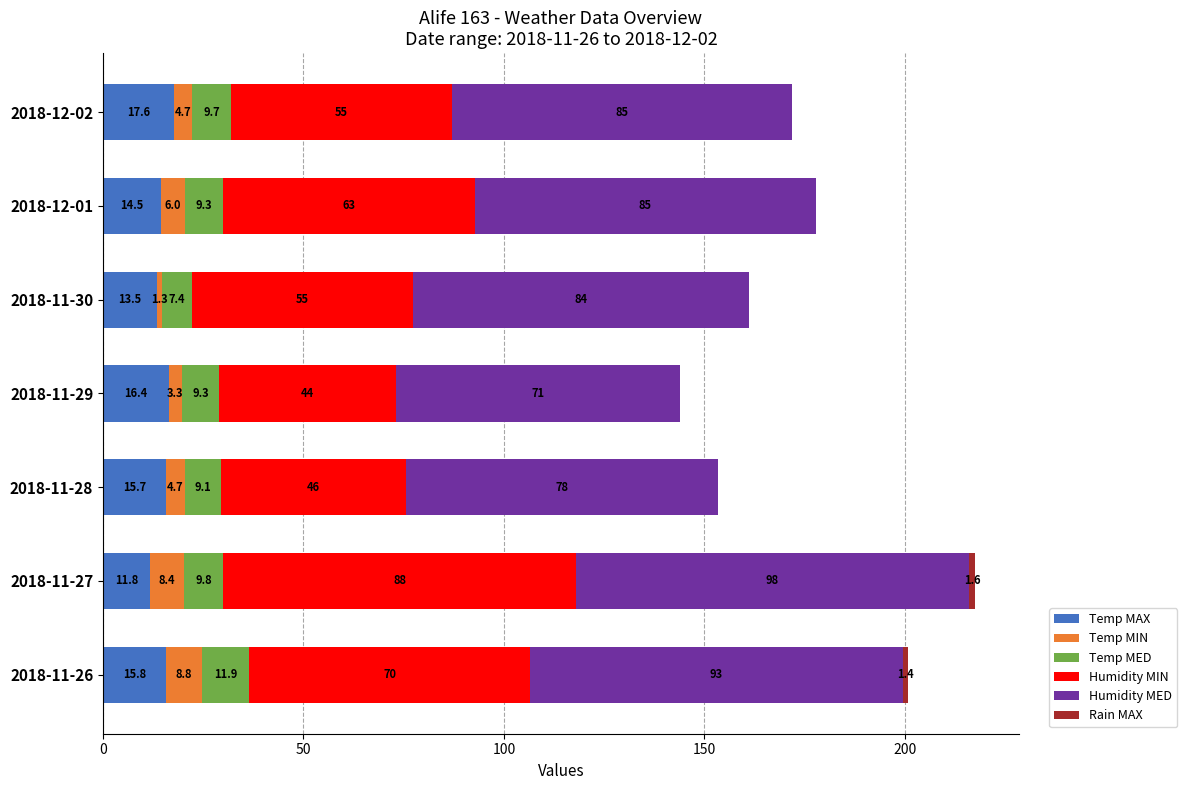

The value of Temp MAX at 2018-11-26 is 26.2. True or false?

False